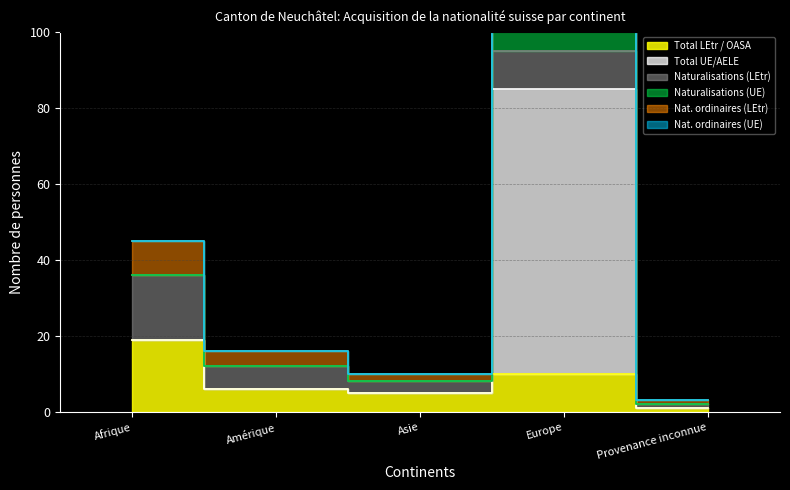

Rank the categories by Nat. ordinaires (UE) value from lowest to highest.

Provenance inconnue, Asie, Amérique, Afrique, Europe